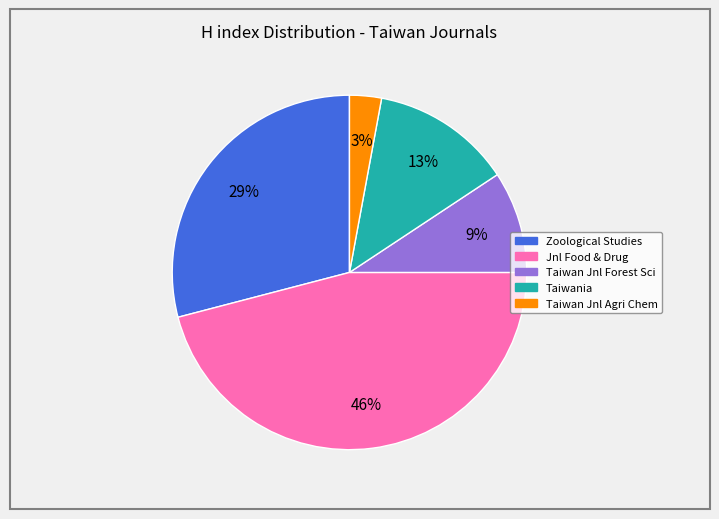

How many segments does this pie chart have?

5